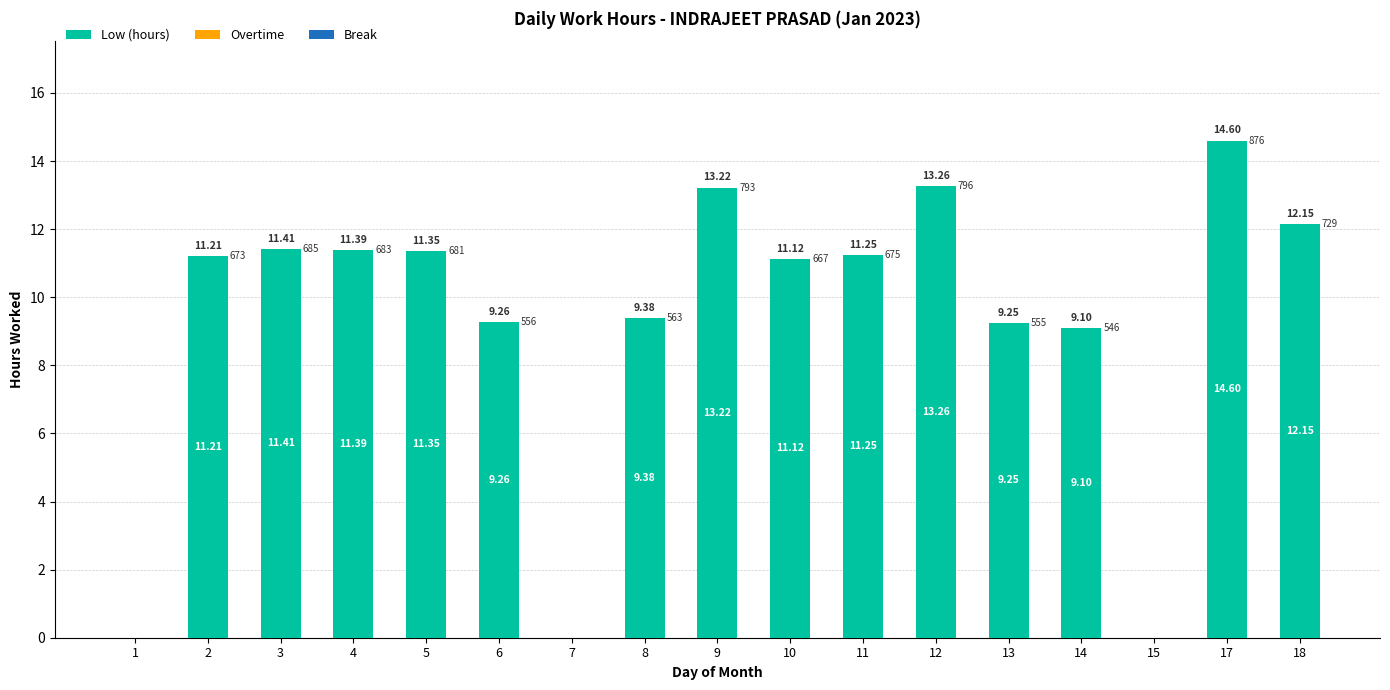

What is the ratio of the value at 2 to the value at 9?

0.8